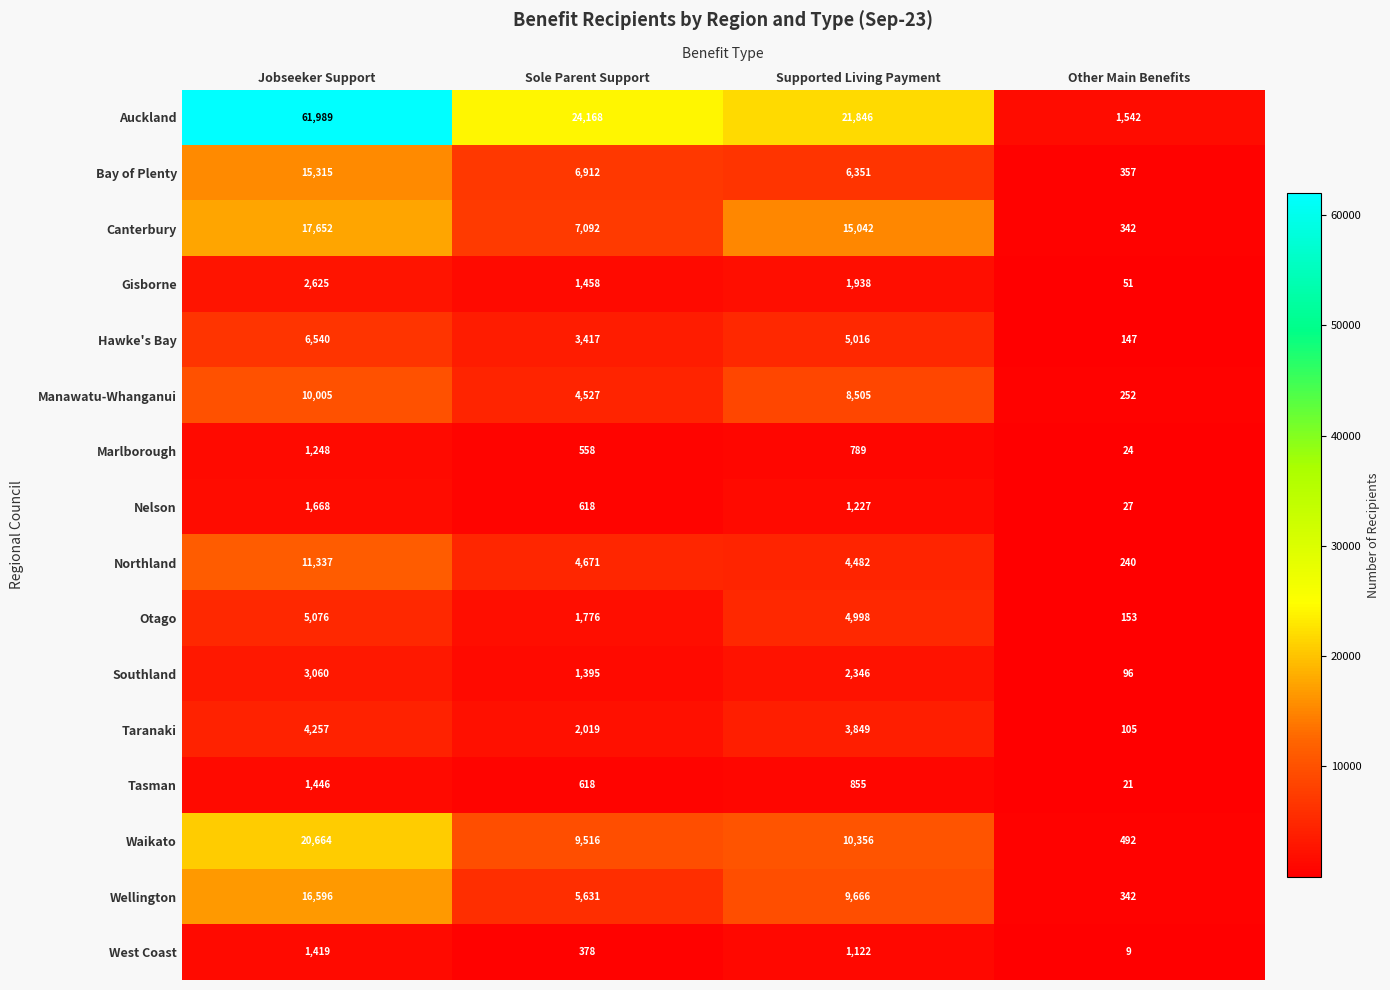

Read the Otago value at Sole Parent Support, to the nearest 100.

1800